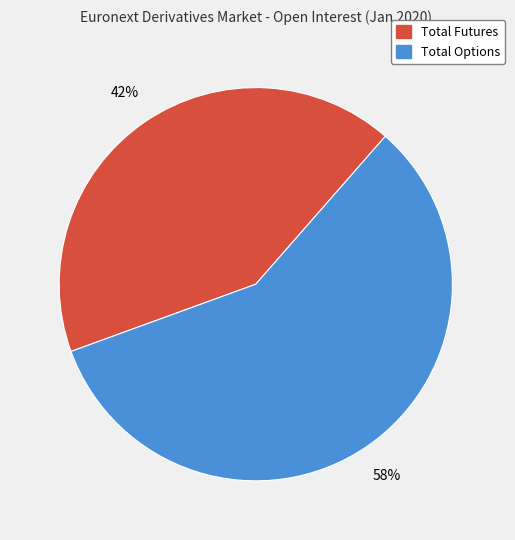

Combined, do Total Options and Total Futures account for over 50%?

Yes